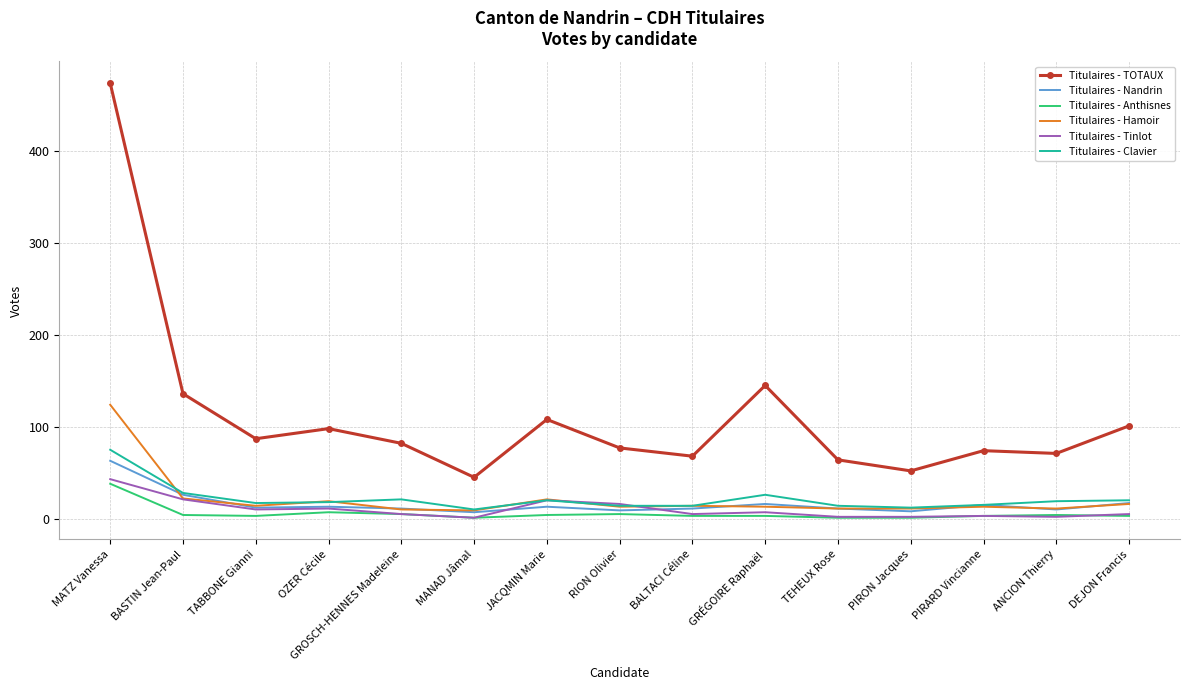

What is the highest value of the Titulaires - Clavier series?

75